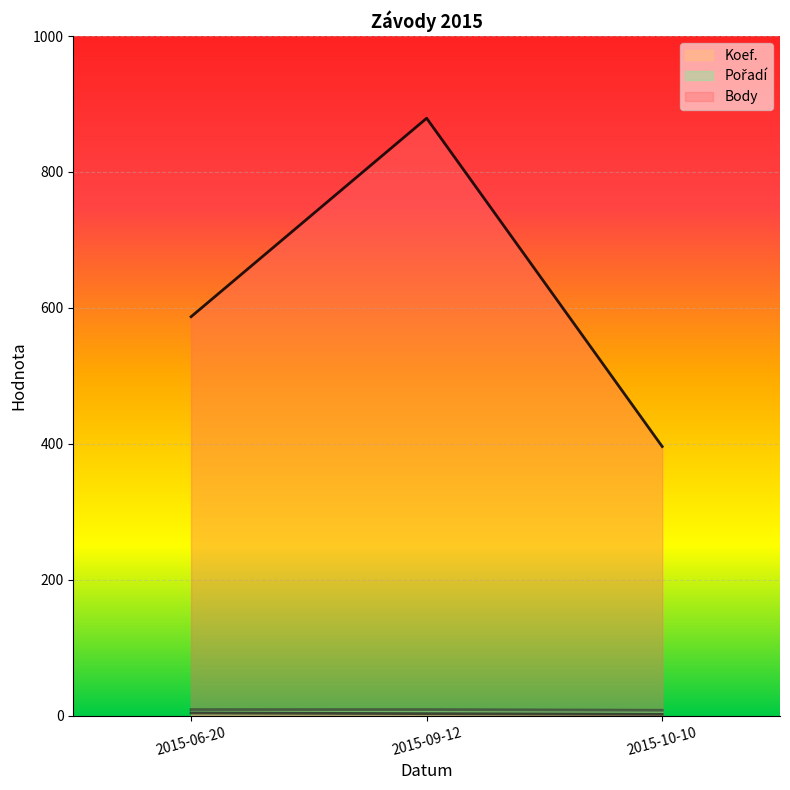

Between 2015-06-20 and 2015-09-12, which is larger?

2015-06-20